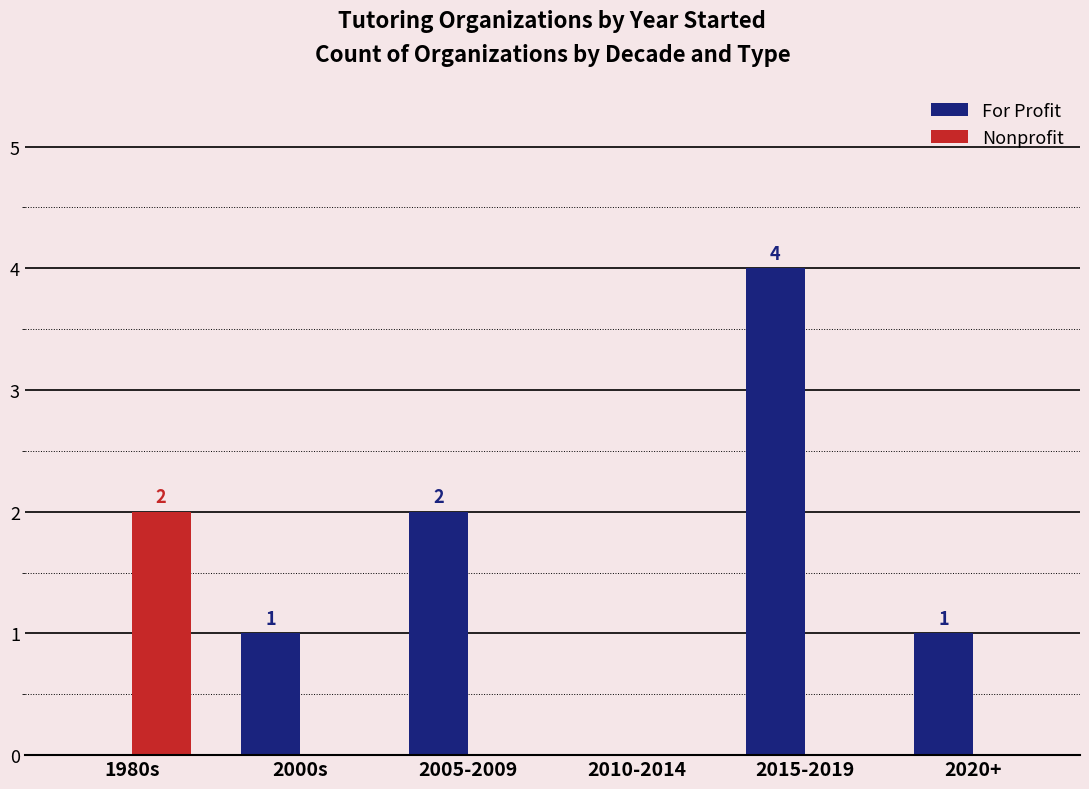

At which category is the sum across all series the highest?

2015-2019